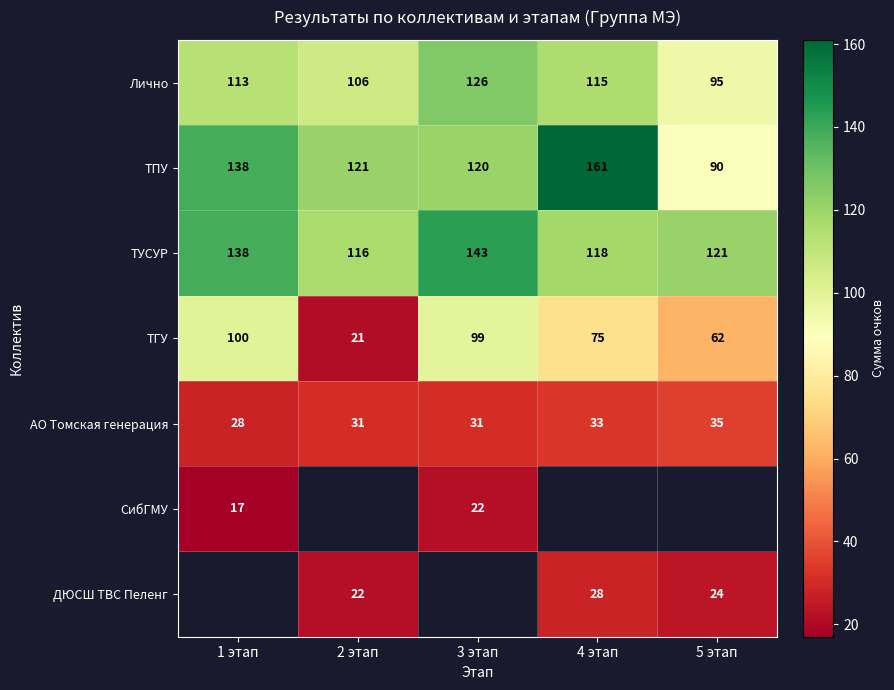

How many АО Томская генерация values are between 31 and 33?

3